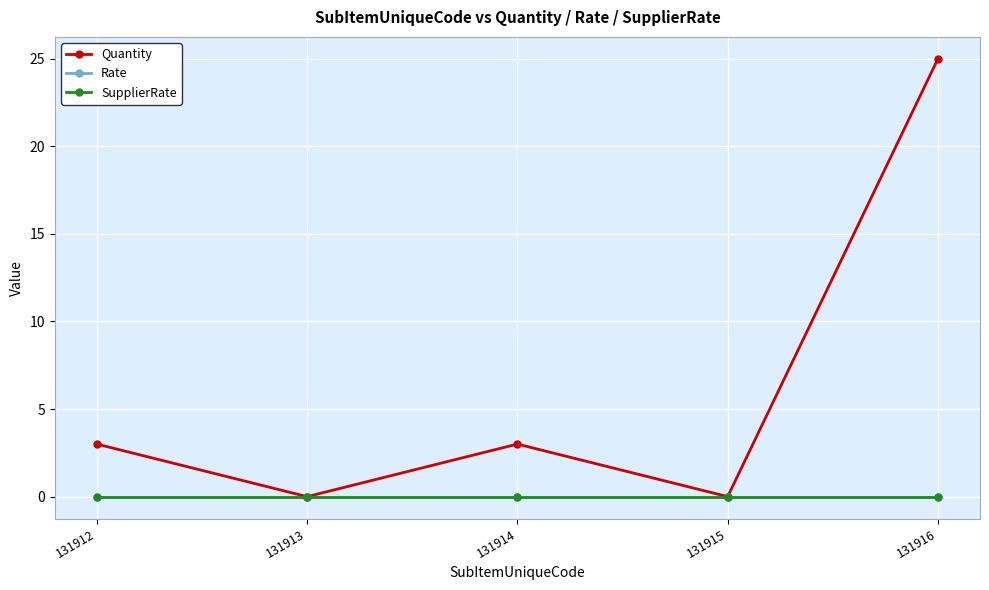

True or false: SupplierRate and Rate intersect in this chart.

False